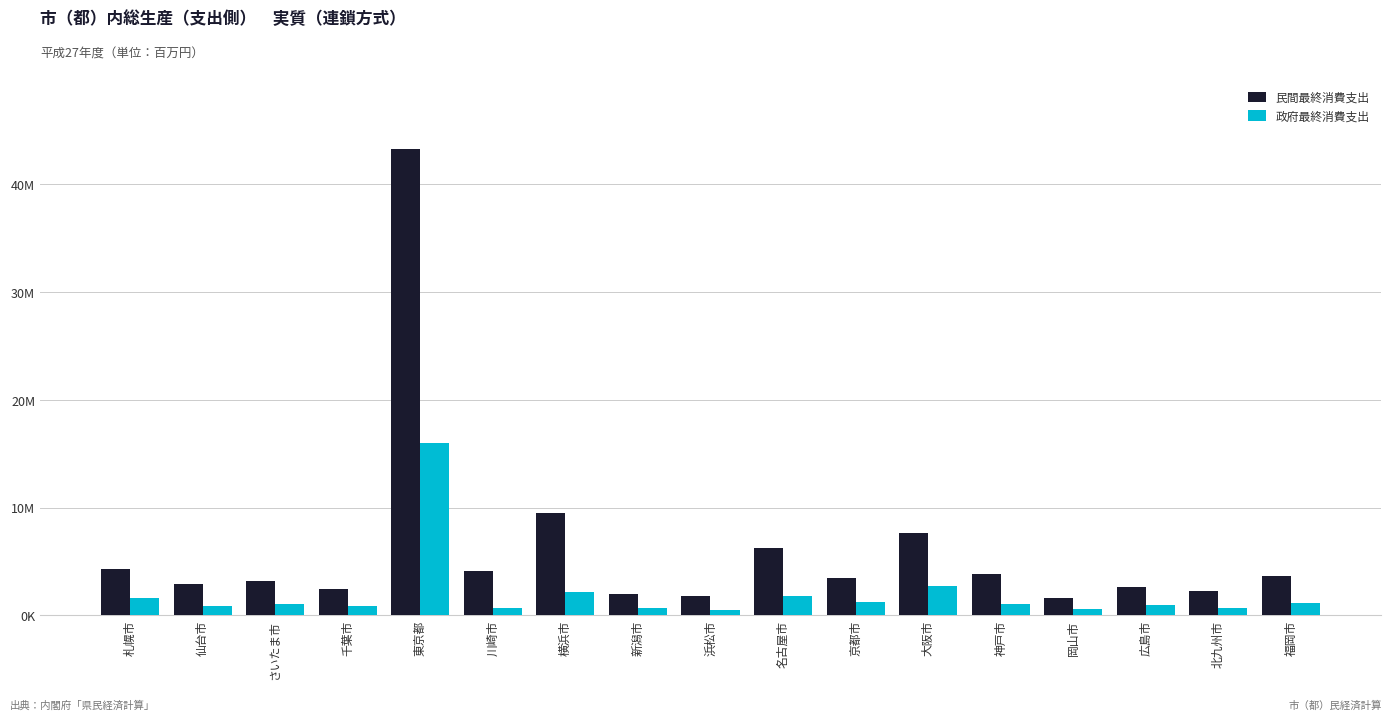

Which label corresponds to the largest value in the chart?

東京都